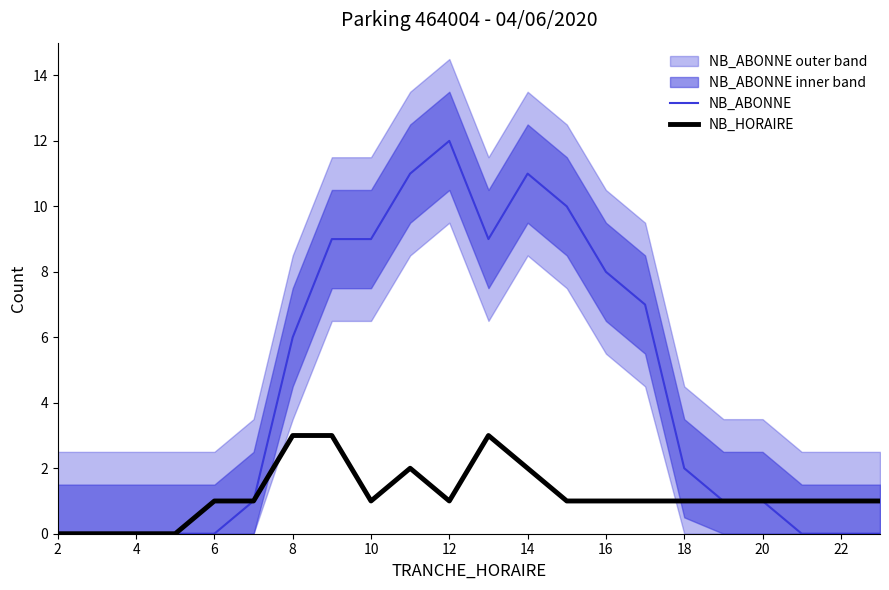

True or false: NB_ABONNE and NB_HORAIRE cross at least once.

False